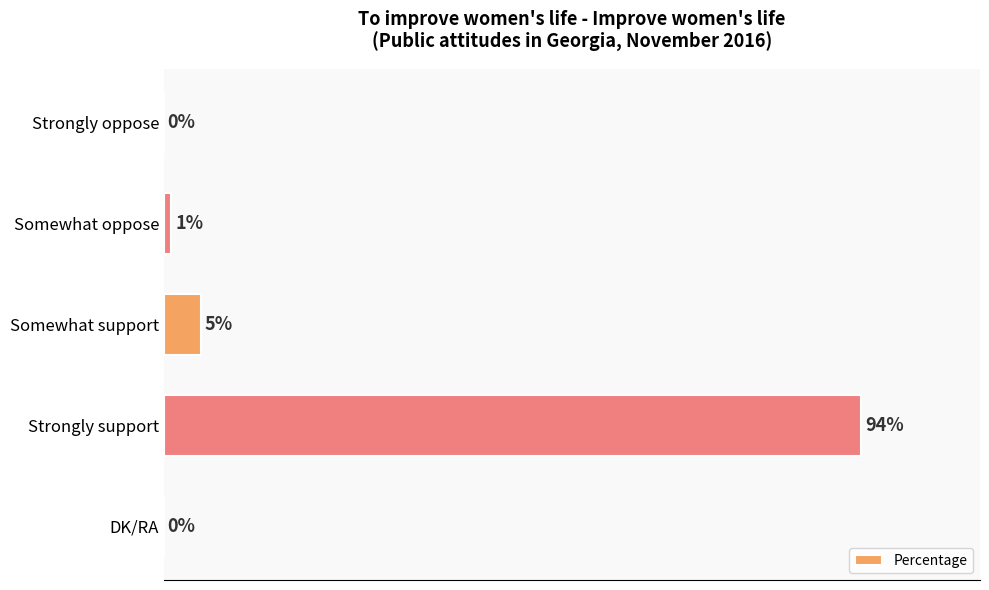

Where is the data nearest to the value 47?

Somewhat support